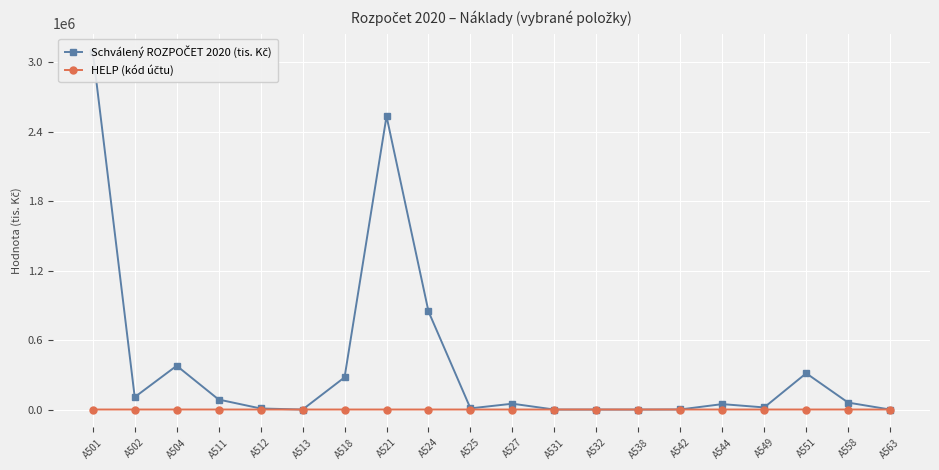

The value of HELP (kód účtu) at A563 is 978.0. True or false?

False